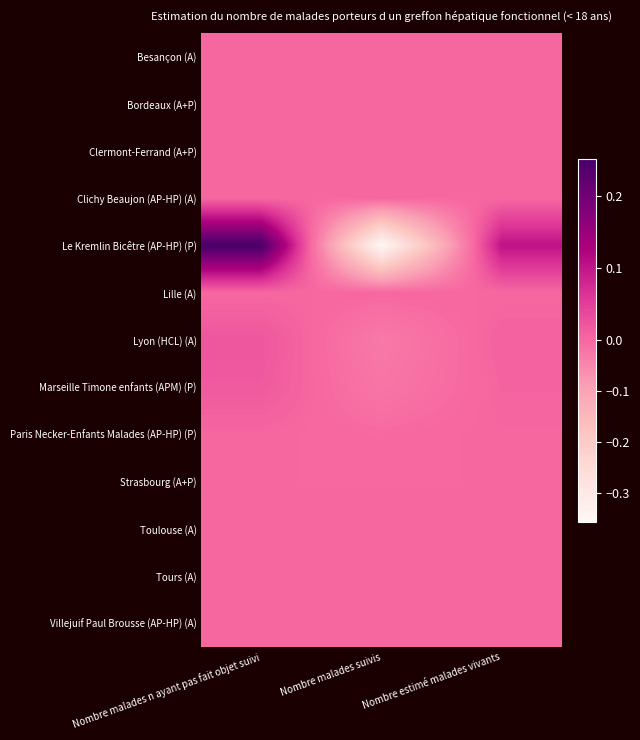

Reading left to right, what are all the values shown in this chart?

Besançon (A): Nombre malades n ayant pas fait objet suivi=0.0	Nombre malades suivis=0.0	Nombre estimé malades vivants=0.0
Bordeaux (A+P): Nombre malades n ayant pas fait objet suivi=0.0	Nombre malades suivis=0.0	Nombre estimé malades vivants=0.0
Clermont-Ferrand (A+P): Nombre malades n ayant pas fait objet suivi=0.0	Nombre malades suivis=0.0	Nombre estimé malades vivants=0.0
Clichy Beaujon (AP-HP) (A): Nombre malades n ayant pas fait objet suivi=0.0	Nombre malades suivis=0.0	Nombre estimé malades vivants=0.0
Le Kremlin Bicêtre (AP-HP) (P): Nombre malades n ayant pas fait objet suivi=0.3	Nombre malades suivis=-0.4	Nombre estimé malades vivants=0.1
Lille (A): Nombre malades n ayant pas fait objet suivi=0.0	Nombre malades suivis=0.0	Nombre estimé malades vivants=0.0
Lyon (HCL) (A): Nombre malades n ayant pas fait objet suivi=0.0	Nombre malades suivis=-0.0	Nombre estimé malades vivants=0.0
Marseille Timone enfants (APM) (P): Nombre malades n ayant pas fait objet suivi=0.0	Nombre malades suivis=-0.0	Nombre estimé malades vivants=0.0
Paris Necker-Enfants Malades (AP-HP) (P): Nombre malades n ayant pas fait objet suivi=0.0	Nombre malades suivis=-0.0	Nombre estimé malades vivants=0.0
Strasbourg (A+P): Nombre malades n ayant pas fait objet suivi=0.0	Nombre malades suivis=0.0	Nombre estimé malades vivants=0.0
Toulouse (A): Nombre malades n ayant pas fait objet suivi=0.0	Nombre malades suivis=0.0	Nombre estimé malades vivants=0.0
Tours (A): Nombre malades n ayant pas fait objet suivi=0.0	Nombre malades suivis=0.0	Nombre estimé malades vivants=0.0
Villejuif Paul Brousse (AP-HP) (A): Nombre malades n ayant pas fait objet suivi=0.0	Nombre malades suivis=0.0	Nombre estimé malades vivants=0.0